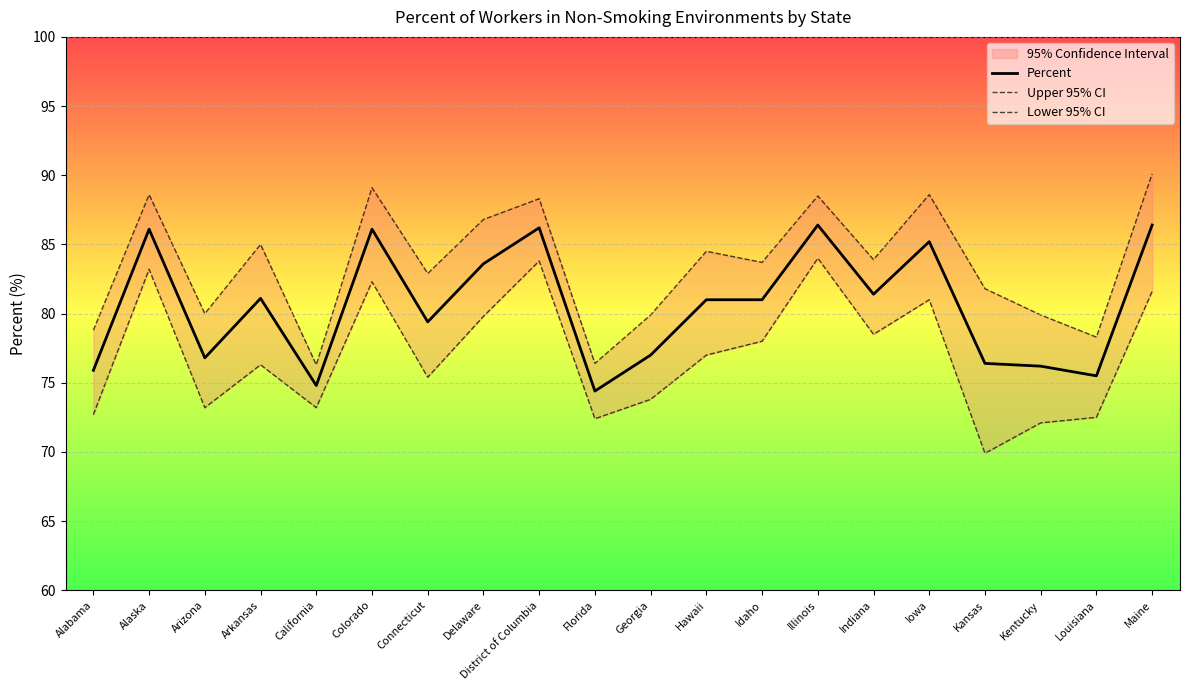

What are all the series names shown in the legend?

Percent, Upper 95% CI, Lower 95% CI